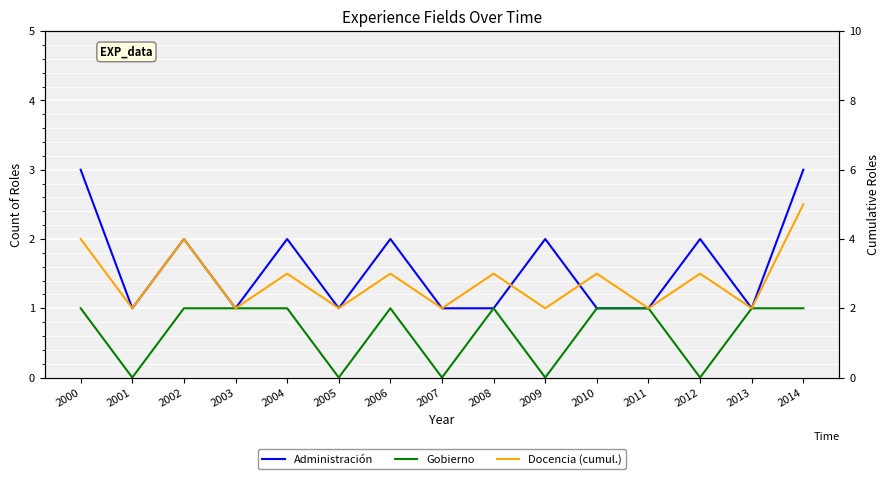

Reading left to right, extract all data points from this chart.

Administración: 3	1	2	1	2	1	2	1	1	2	1	1	2	1	3
Gobierno: 1	0	1	1	1	0	1	0	1	0	1	1	0	1	1
Docencia (cumulative): 4	2	4	2	3	2	3	2	3	2	3	2	3	2	5